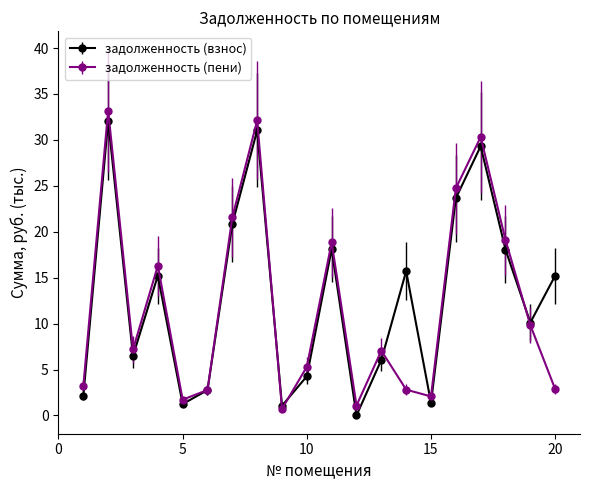

At how many categories does at least one series exceed 28?

3